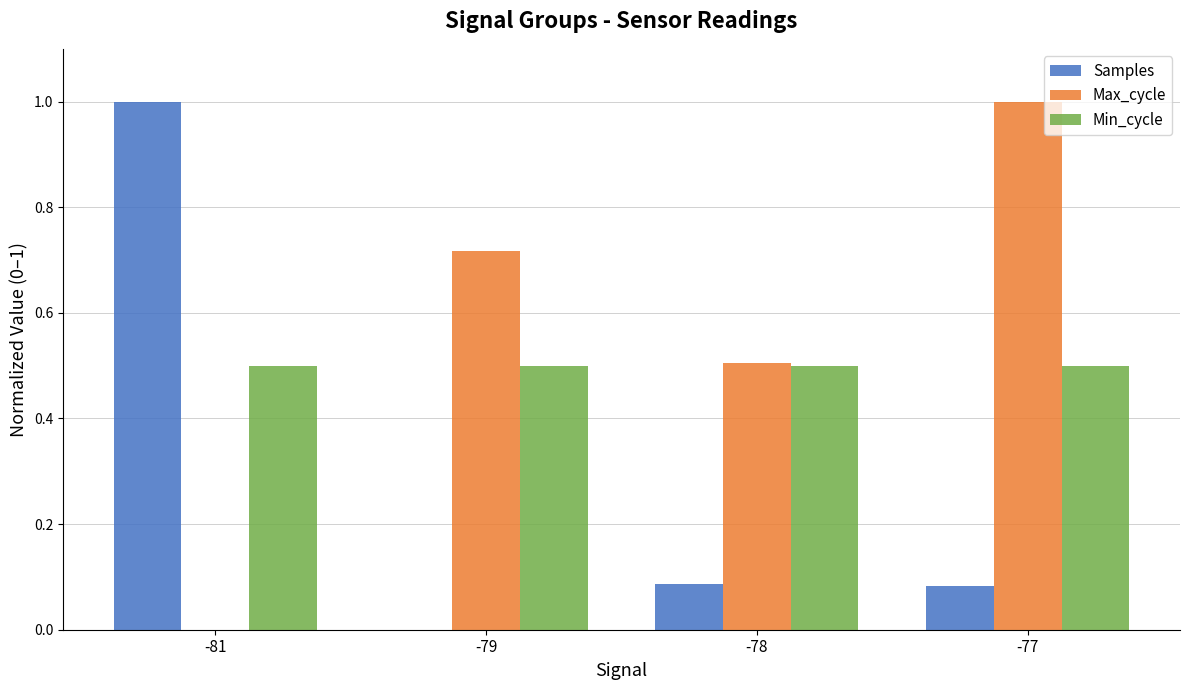

The value of Min_cycle at -81 is 0.5. True or false?

True